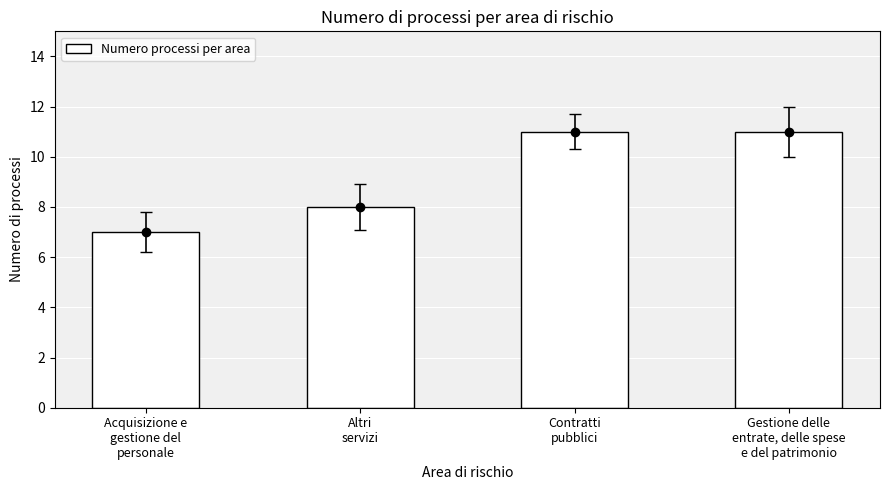

The chart shows a value of 11 at Gestione delle
entrate, delle spese
e del patrimonio. True or false?

True